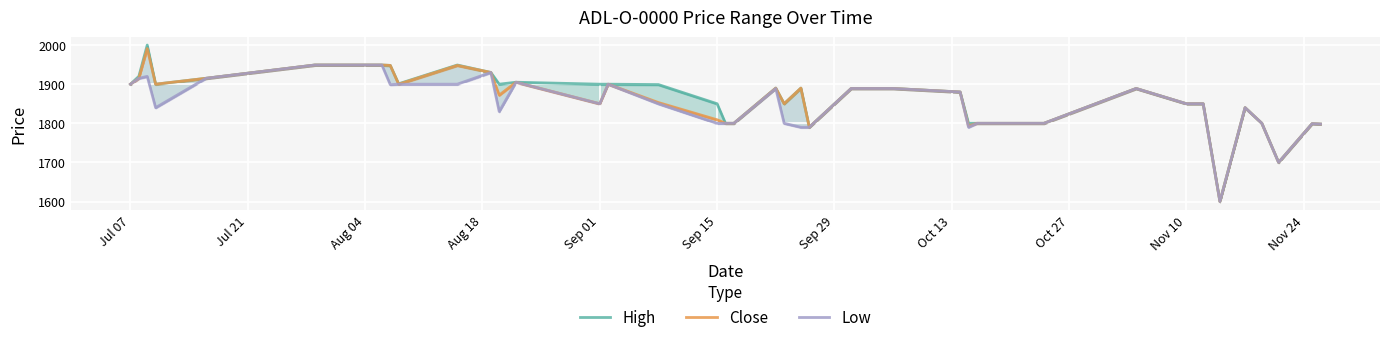

True or false: High and Close cross at least once.

False